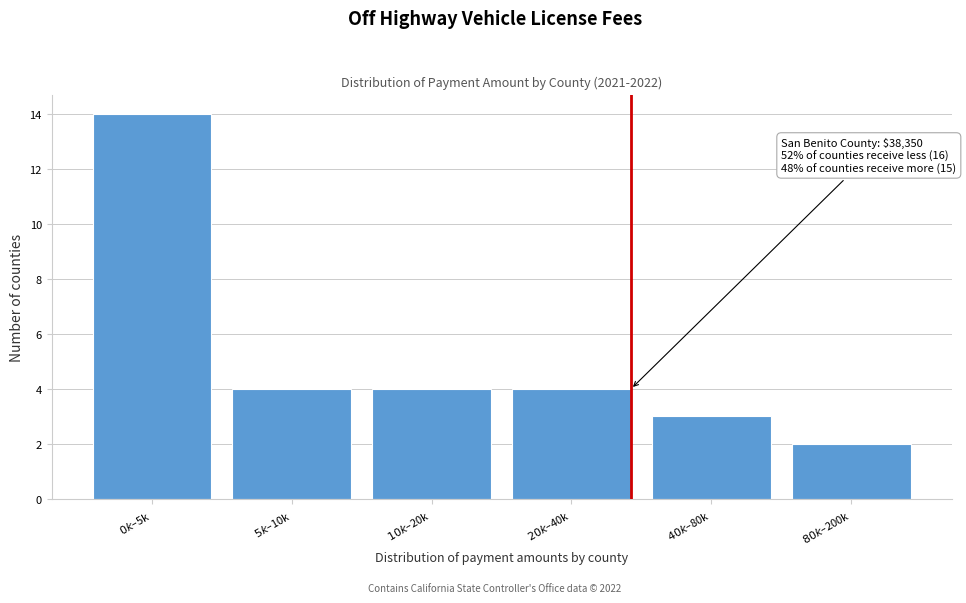

Reading left to right, extract all data points from this chart.

14	4	4	4	3	2